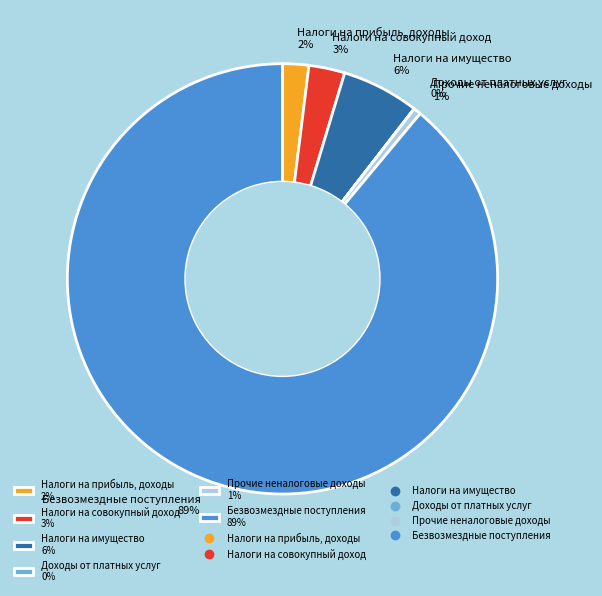

Is Безвозмездные поступления the majority of the pie?

Yes